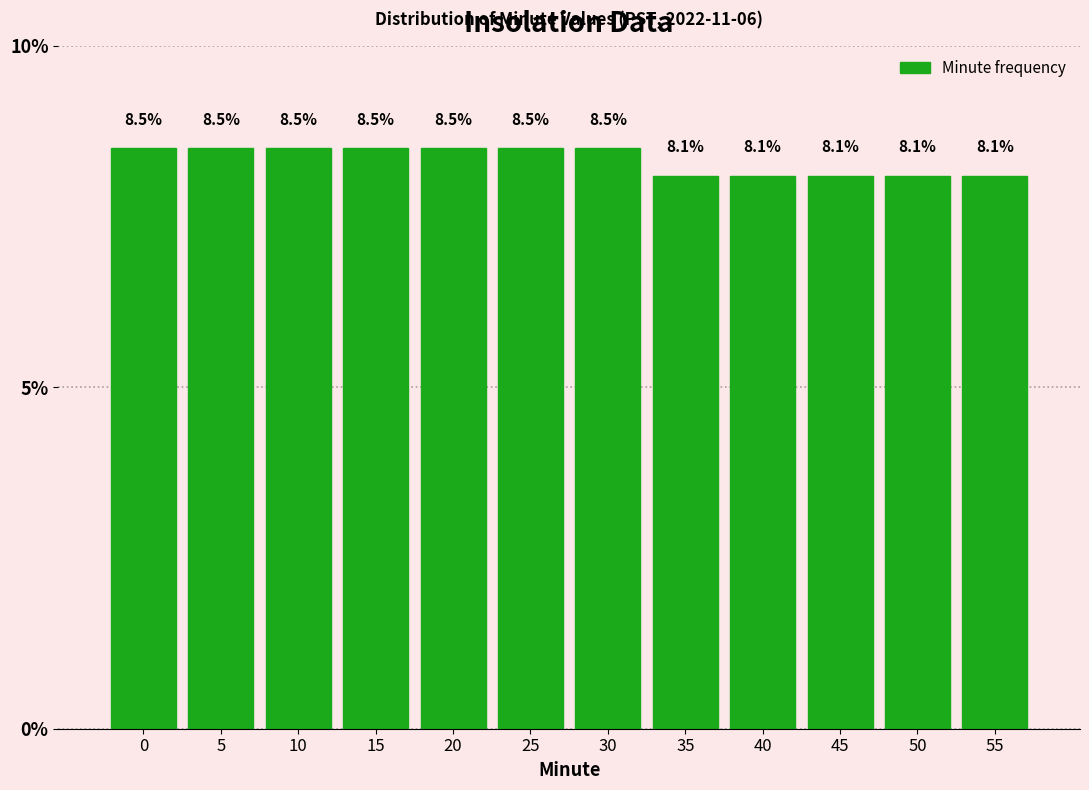

Reading left to right, transcribe all the data shown in this chart.

0=8.5	5=8.5	10=8.5	15=8.5	20=8.5	25=8.5	30=8.5	35=8.1	40=8.1	45=8.1	50=8.1	55=8.1